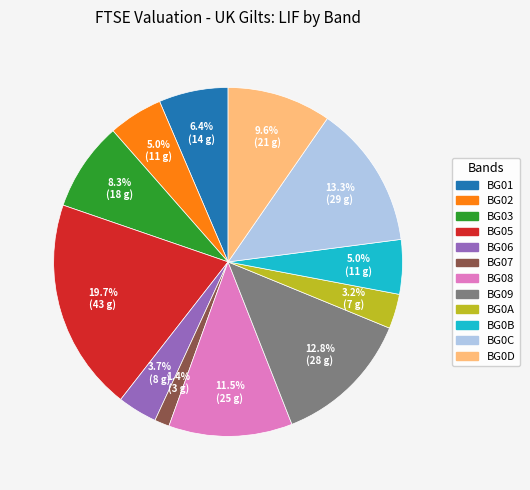

Which category has the biggest portion of the pie?

BG05